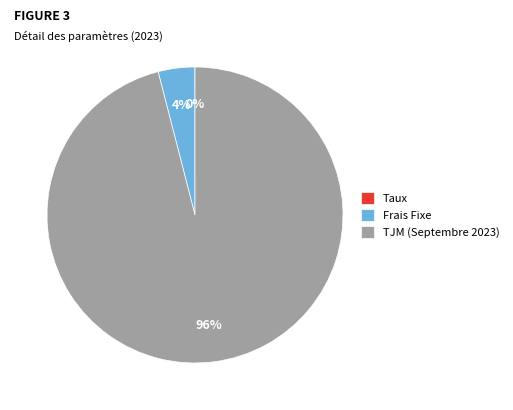

To the nearest percent, what percentage of the pie is TJM (Septembre 2023)?

96%